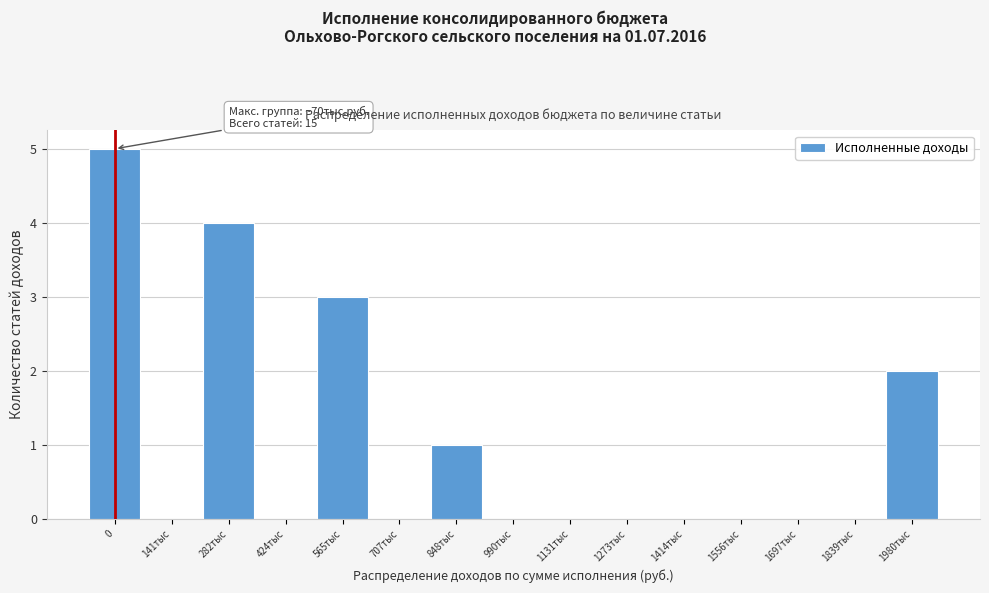

Reading left to right, what are all the values shown in this chart?

0=5	141тыс=0	282тыс=4	424тыс=0	565тыс=3	707тыс=0	848тыс=1	990тыс=0	1131тыс=0	1273тыс=0	1414тыс=0	1556тыс=0	1697тыс=0	1839тыс=0	1980тыс=2